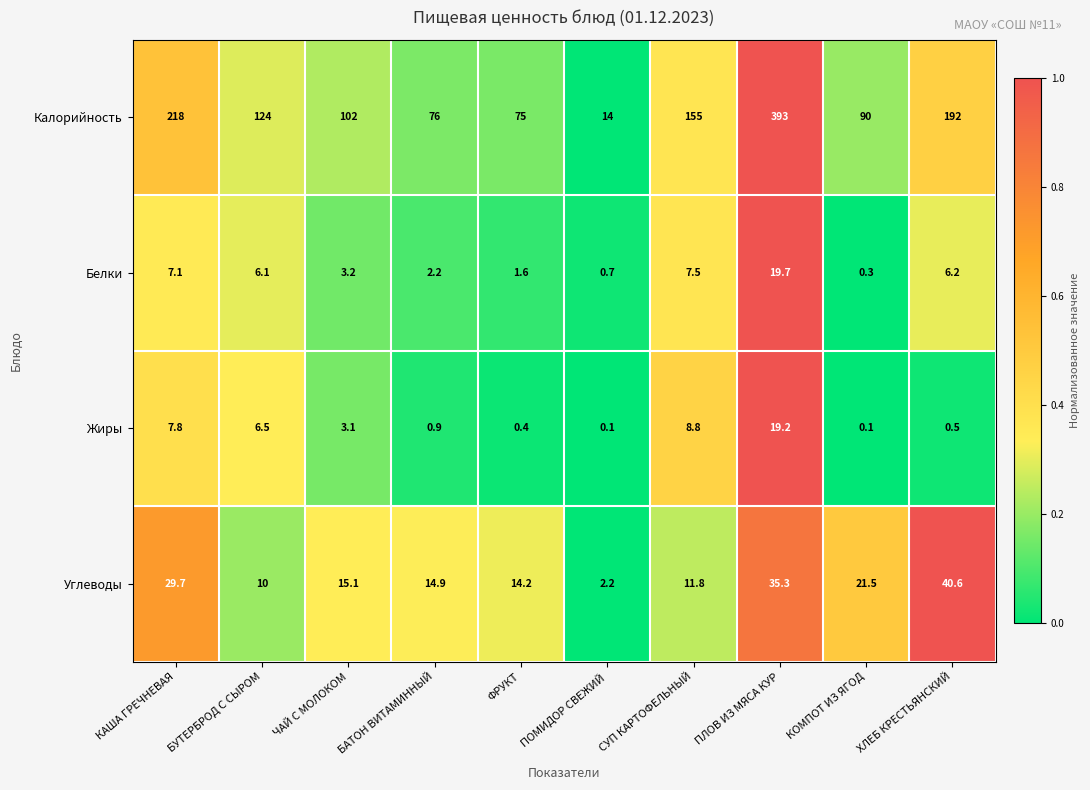

The value of Жиры at СУП КАРТОФЕЛЬНЫЙ is 5.5. True or false?

False